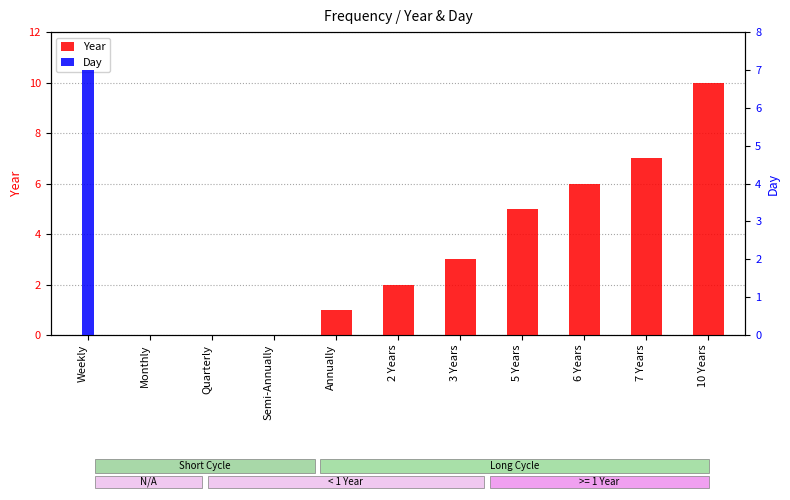

Rank the series at 6 Years from lowest to highest value.

Day, Year